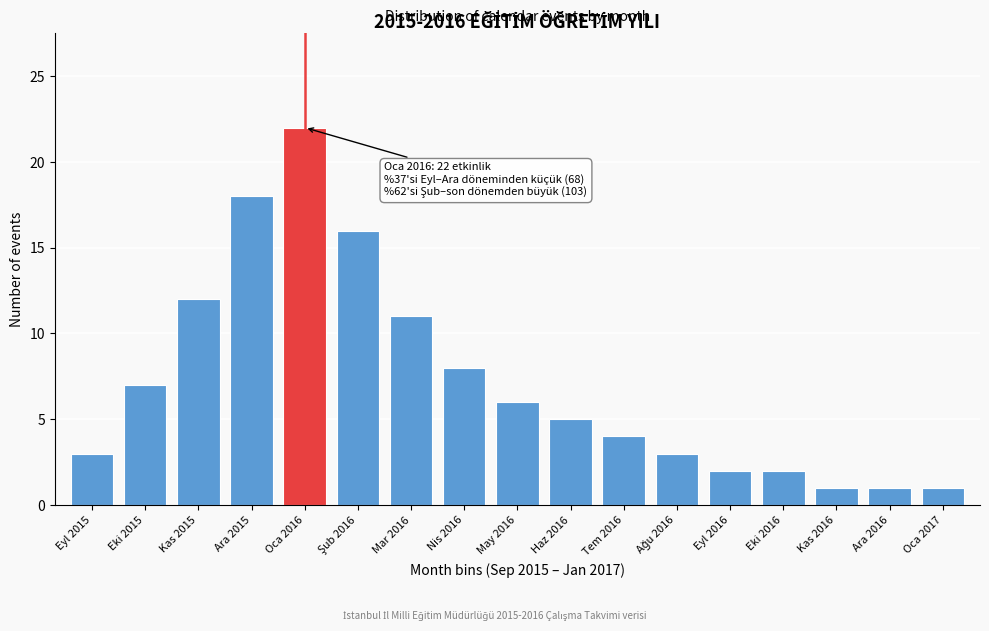

Reading left to right, what are all the values shown in this chart?

3	7	12	18	22	16	11	8	6	5	4	3	2	2	1	1	1